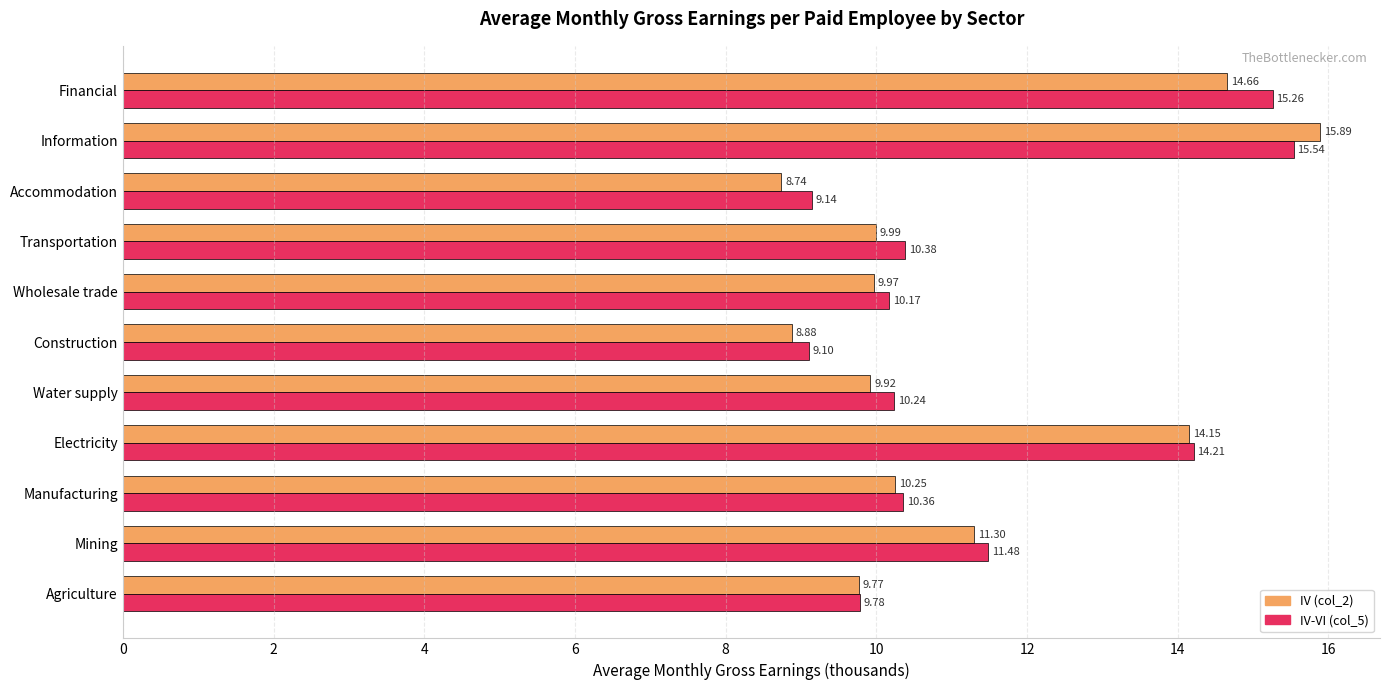

Is the value of IV (col_2) at Accommodation greater than the value of IV-VI (col_5) at Transportation?

No